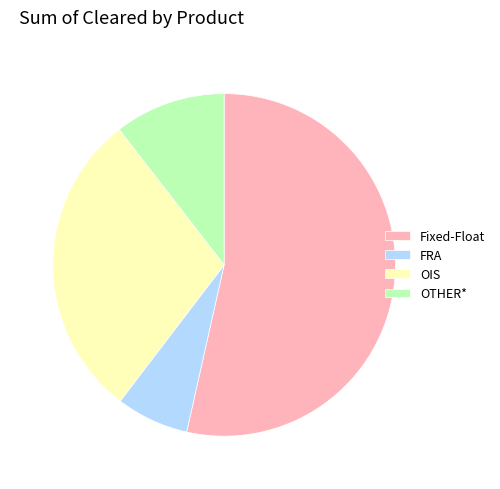

How many segments does this pie chart have?

4